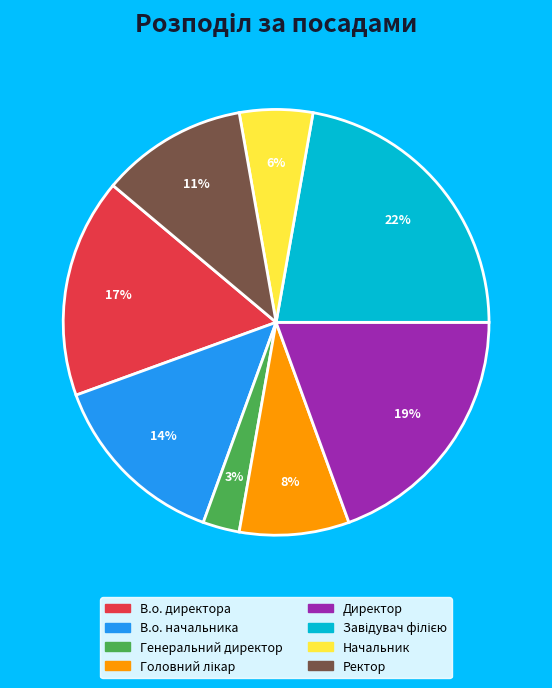

Is it true that В.о. начальника is 4% of the pie?

False